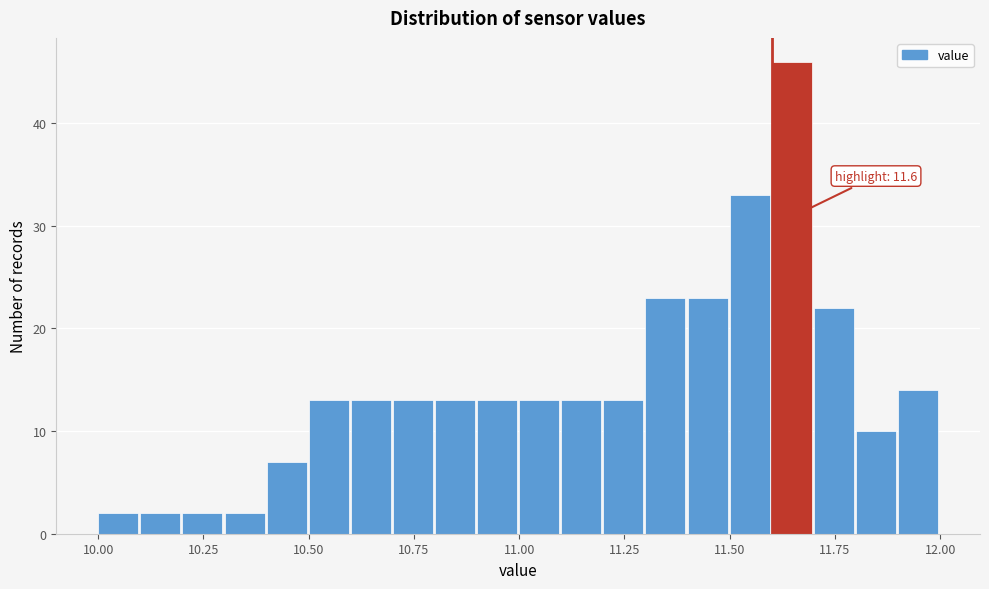

Read against the x-axis, roughly where is the centre of the tallest bar?

11.65